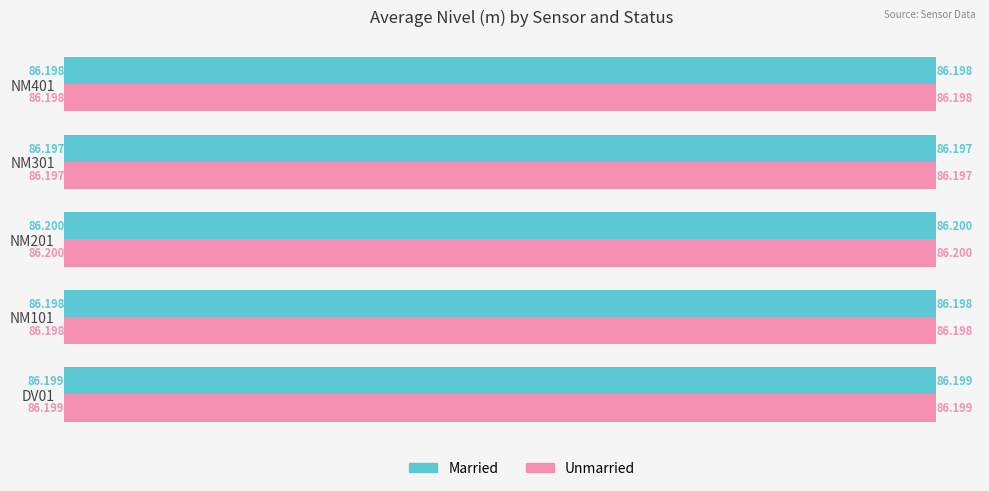

Is the value of Married at DV01 greater than the value of Unmarried at NM301?

Yes